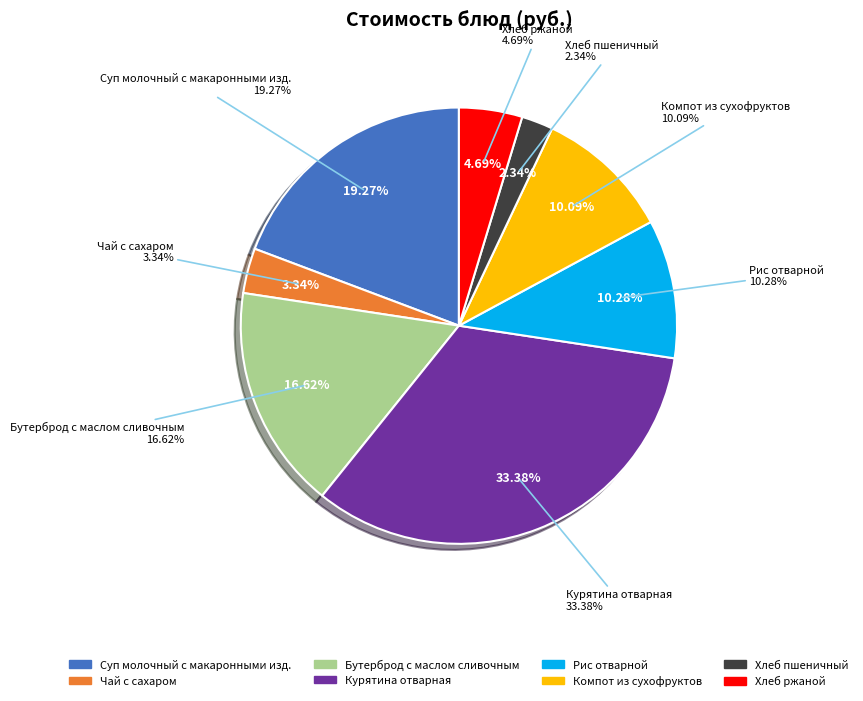

What is the largest slice in the pie chart?

Курятина отварная